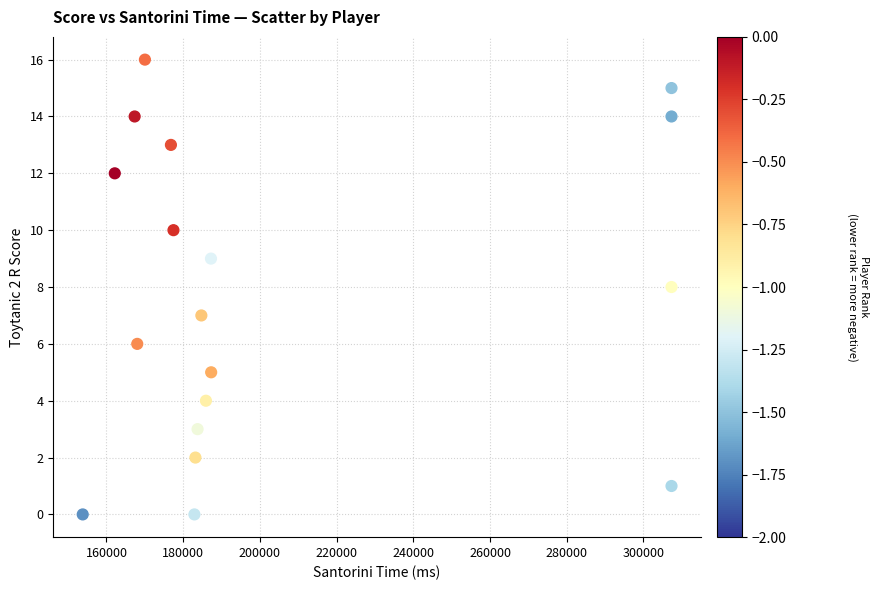

What is the range of Y values (max minus min)?

16